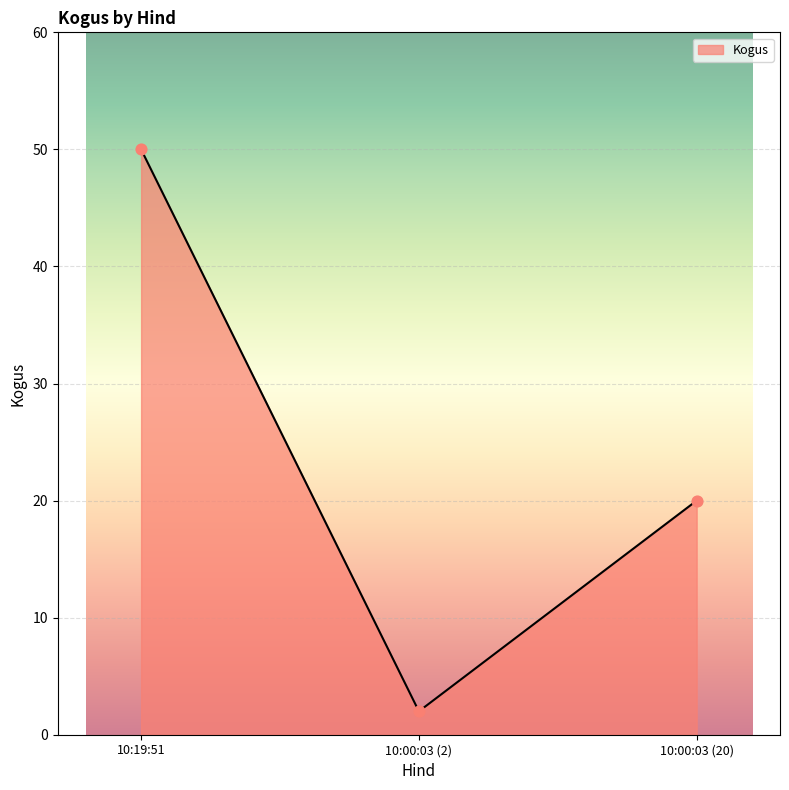

What is the ratio of the value at 10:00:03 (20) to the value at 10:19:51?

0.4